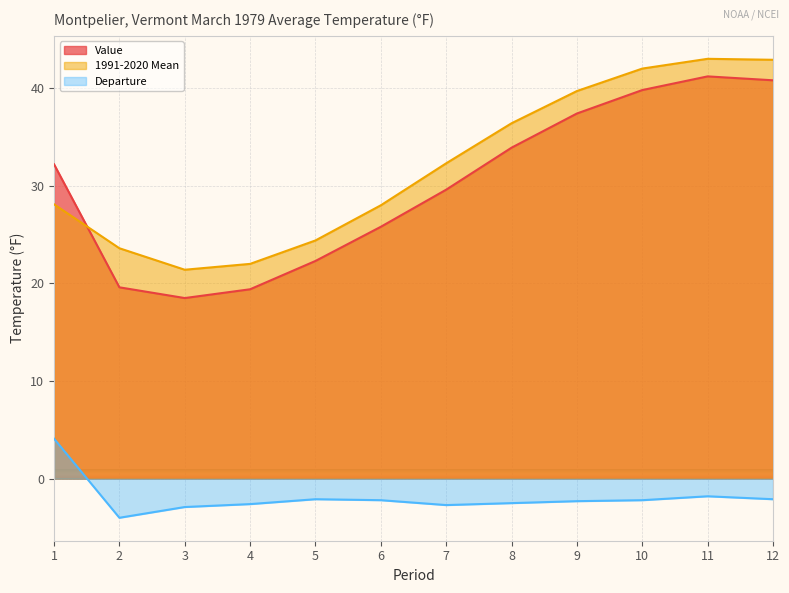

The Value series shows 33.9 at 8. True or false?

True